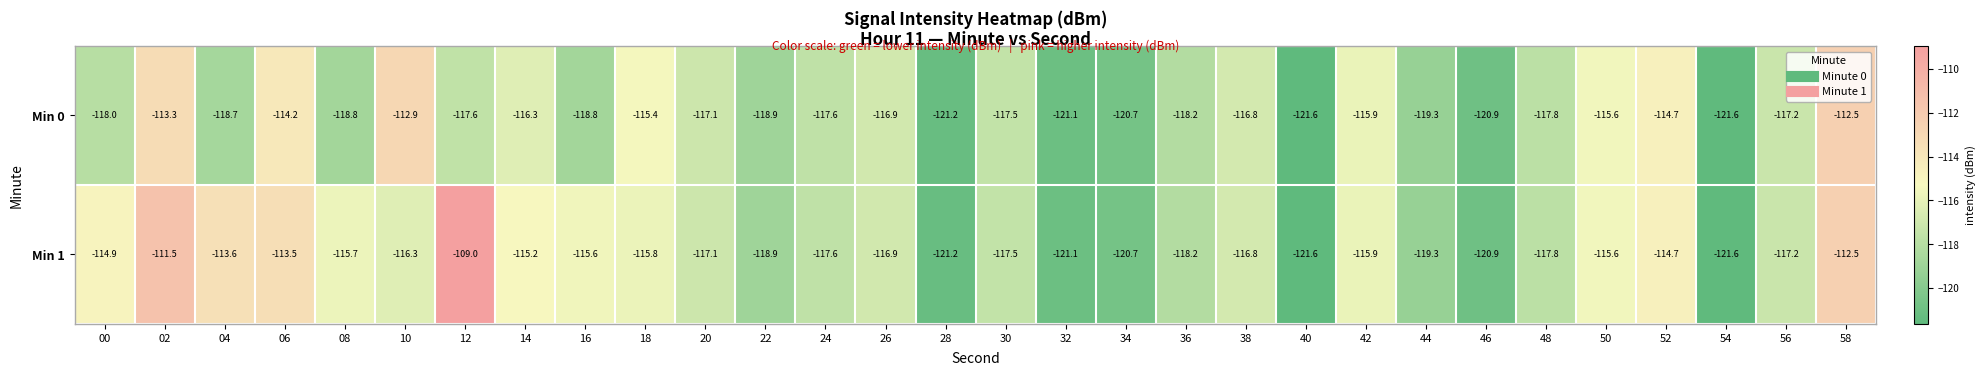

Is it true that Min 1 equals -114.9 at 00?

True